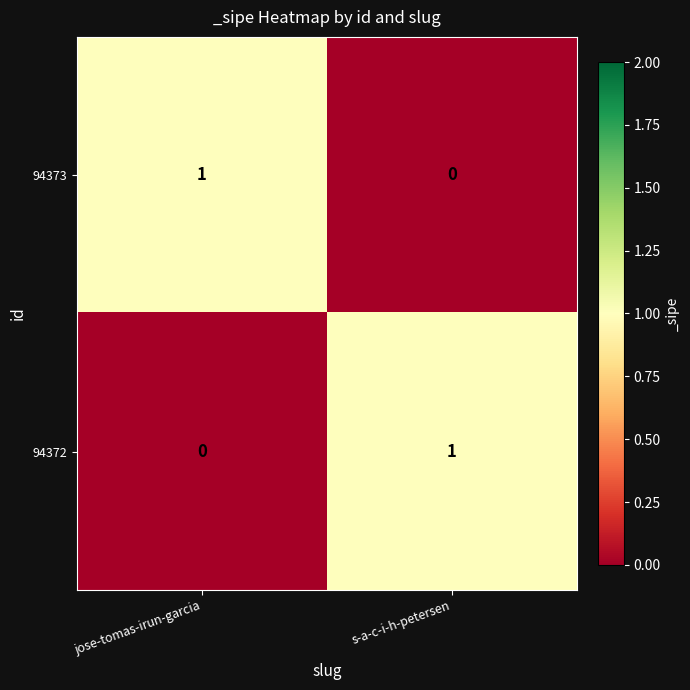

Rank the series at jose-tomas-irun-garcia from highest to lowest value.

94373, 94372